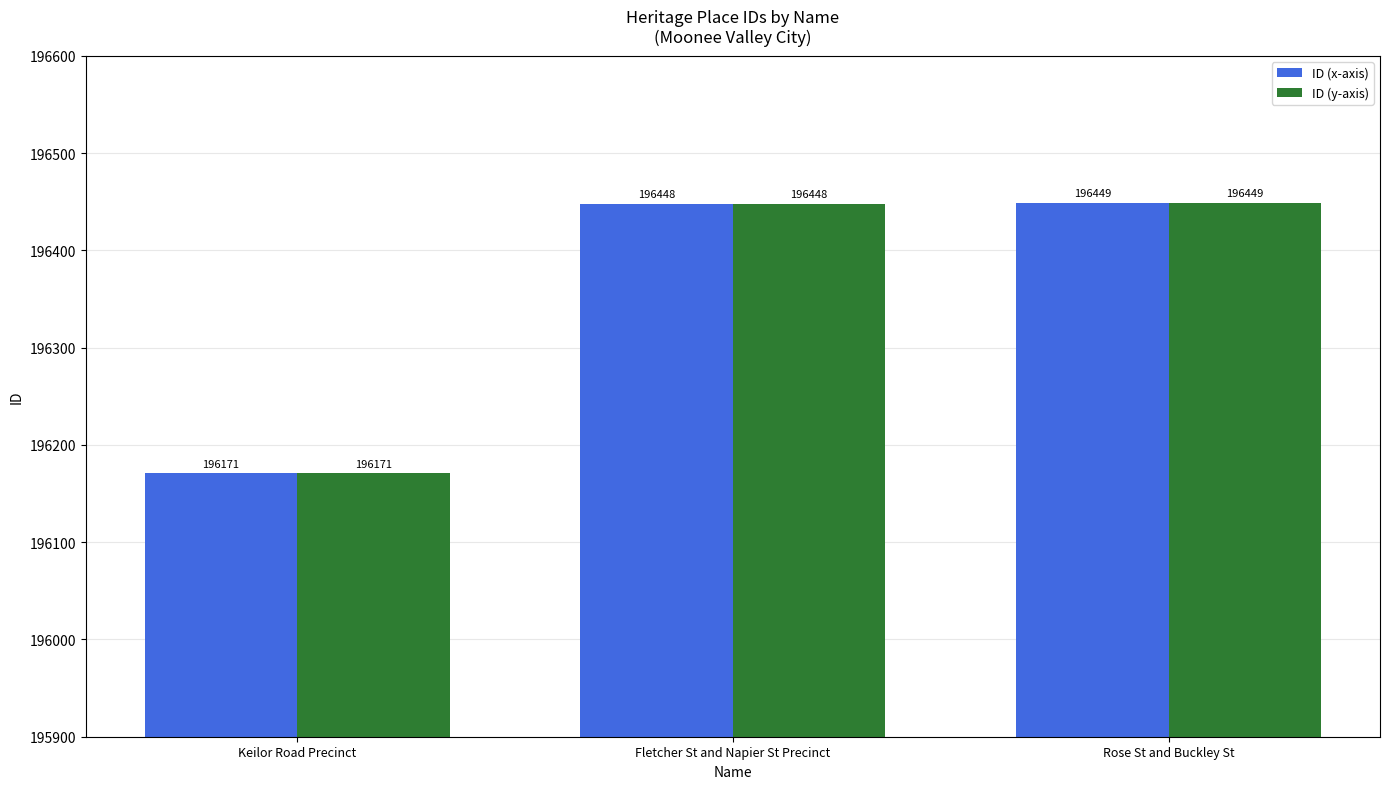

What is the highest value of the ID (y-axis) series?

196449